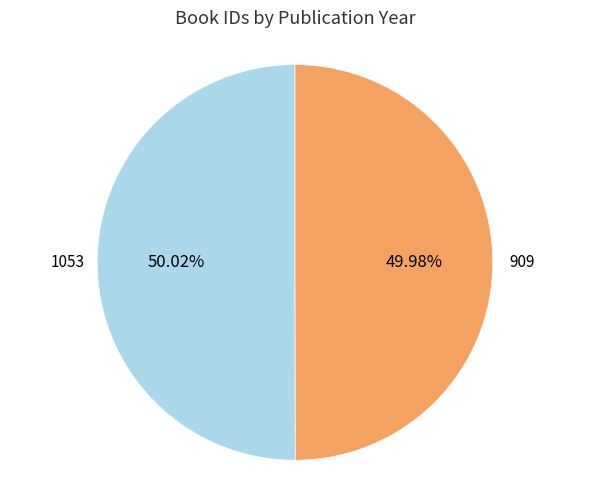

True or false: 909 accounts for 50% of the total.

True